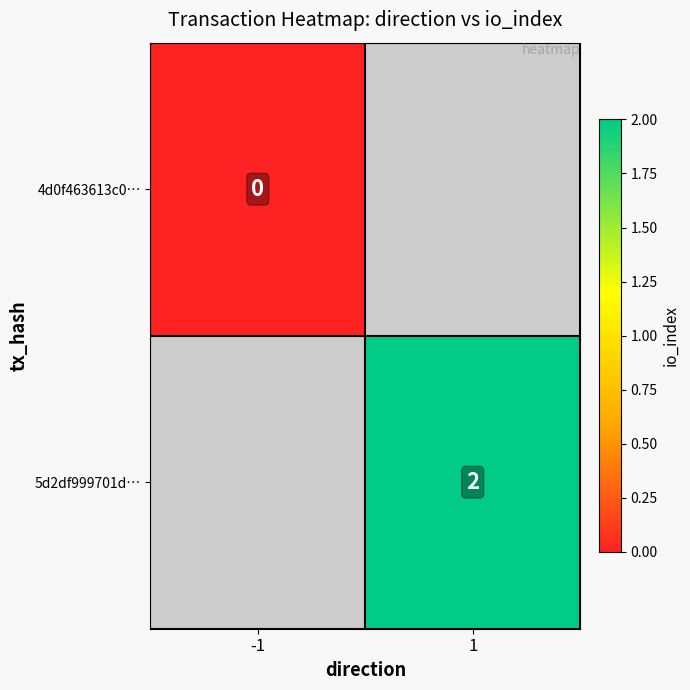

The value of 5d2df999701d… at 1 is 2.0. True or false?

True